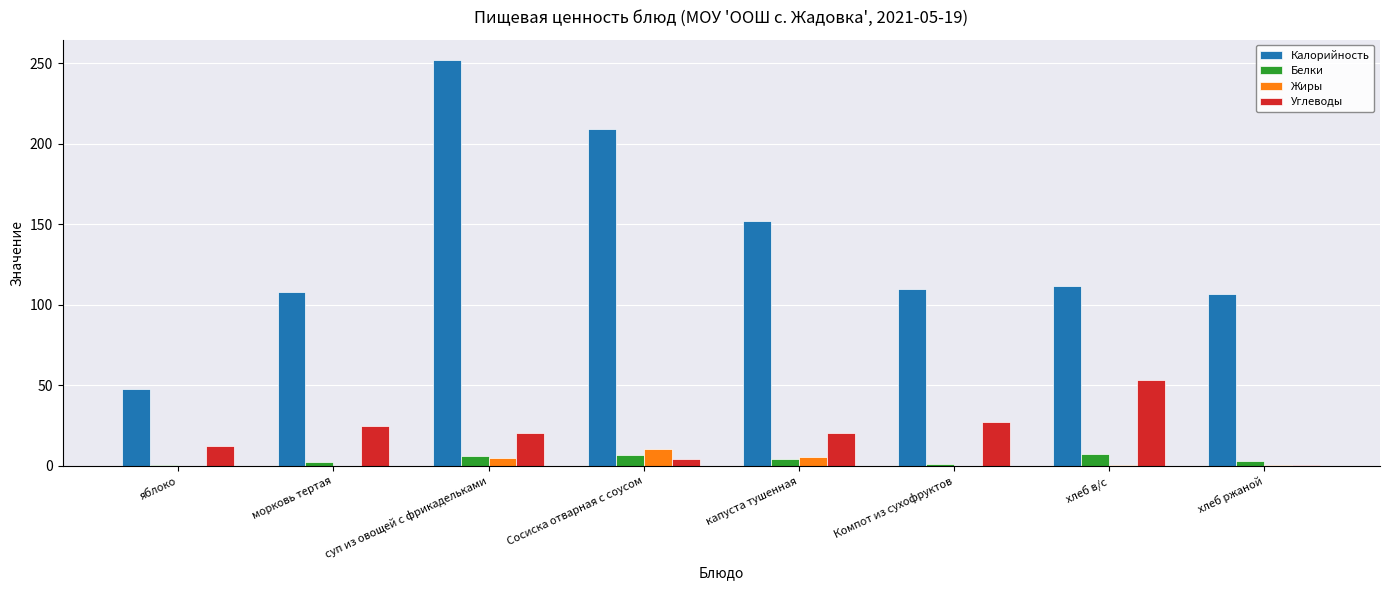

What is the sum of all Белки values?

32.4